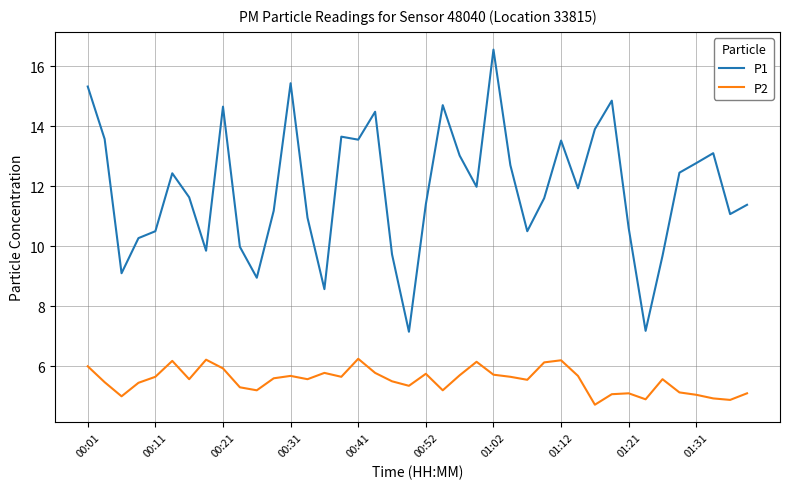

True or false: P2 and P1 cross at least once.

False